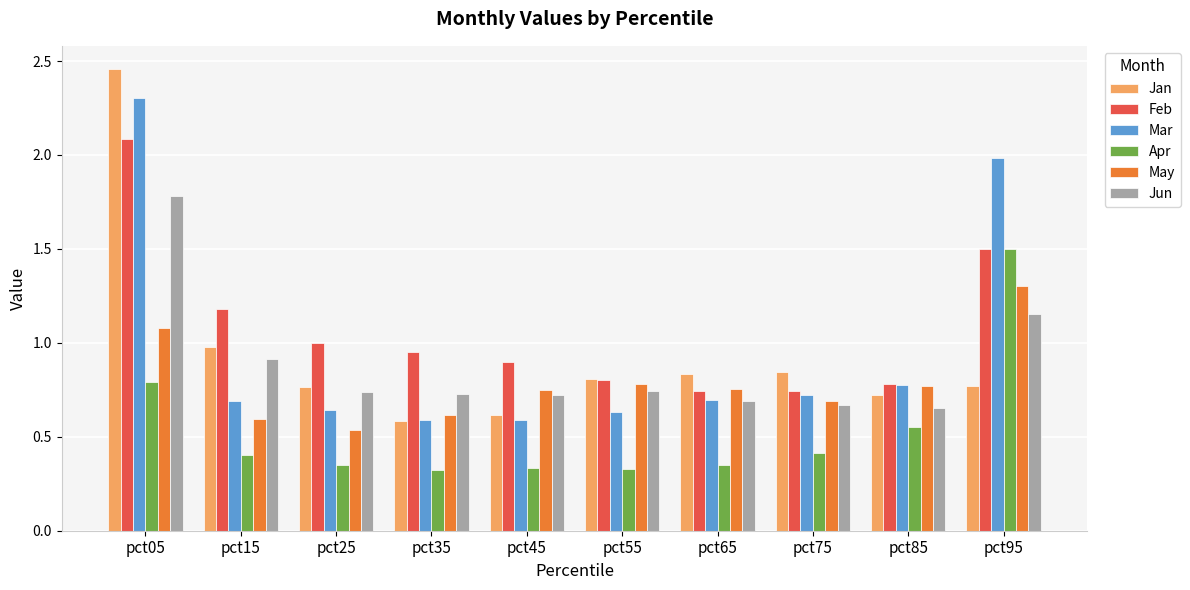

What is the difference between the maximum and minimum values in the Jun series?

1.1